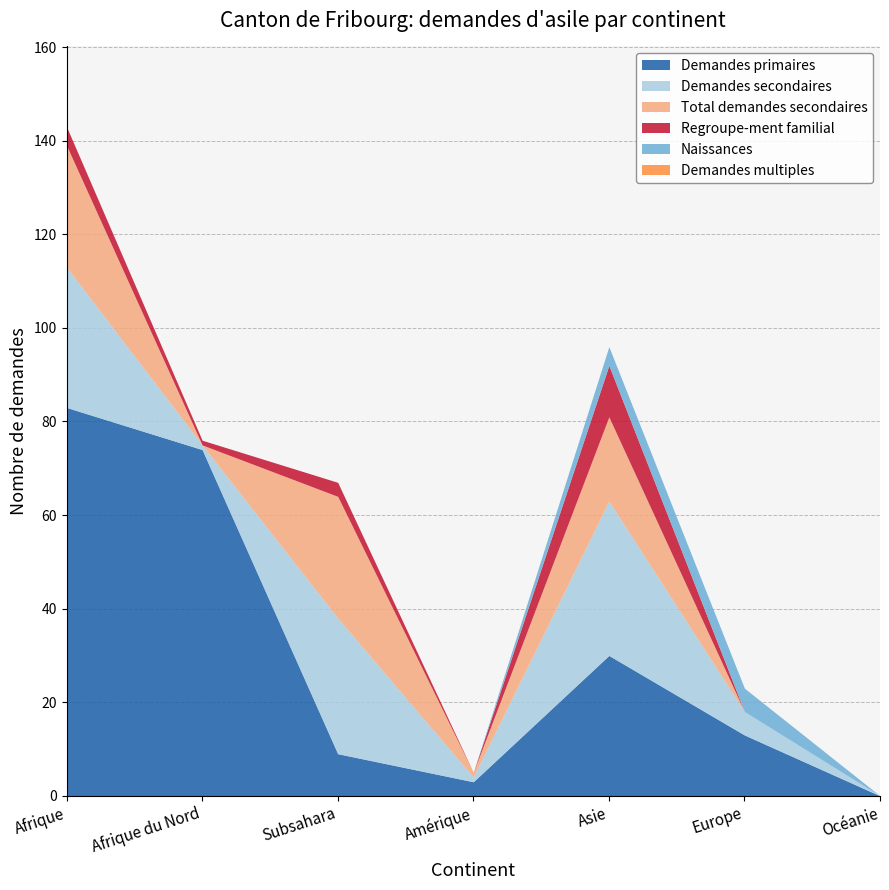

Reading right to left, list all the values displayed in this chart.

Demandes primaires: Océanie=0	Europe=13	Asie=30	Amérique=3	Subsahara=9	Afrique du Nord=74	Afrique=83
Demandes secondaires: Océanie=0	Europe=5	Asie=33	Amérique=1	Subsahara=29	Afrique du Nord=1	Afrique=30
Total demandes secondaires: Océanie=0	Europe=0	Asie=18	Amérique=1	Subsahara=26	Afrique du Nord=0	Afrique=26
Regroupe-ment familial: Océanie=0	Europe=0	Asie=11	Amérique=0	Subsahara=3	Afrique du Nord=1	Afrique=4
Naissances: Océanie=0	Europe=5	Asie=4	Amérique=0	Subsahara=0	Afrique du Nord=0	Afrique=0
Demandes multiples: Océanie=0	Europe=0	Asie=0	Amérique=0	Subsahara=0	Afrique du Nord=0	Afrique=0